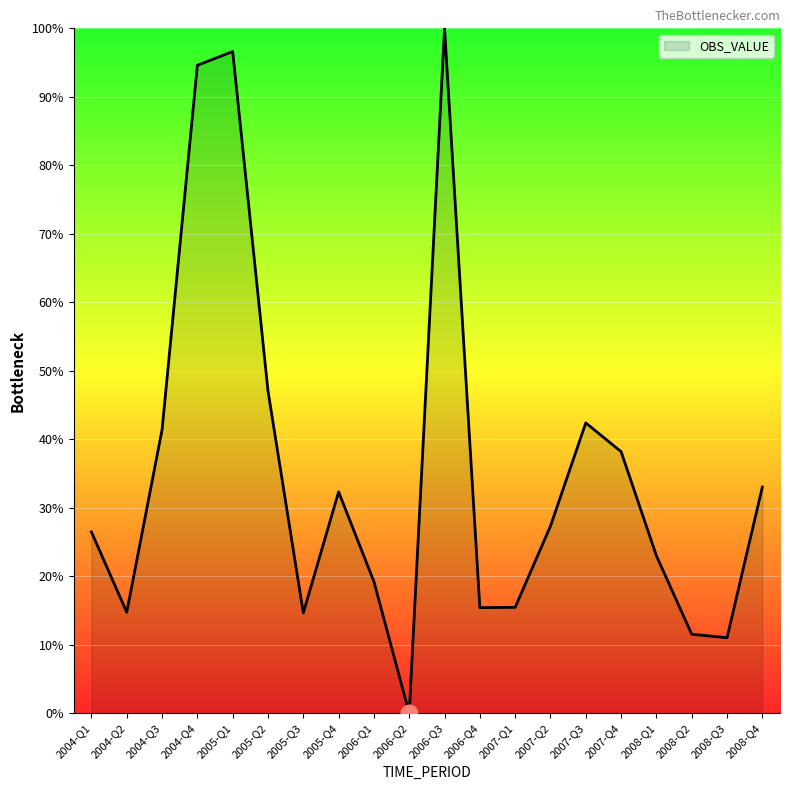

What is the difference between the values at 2007-Q4 and 2005-Q4?

5.9